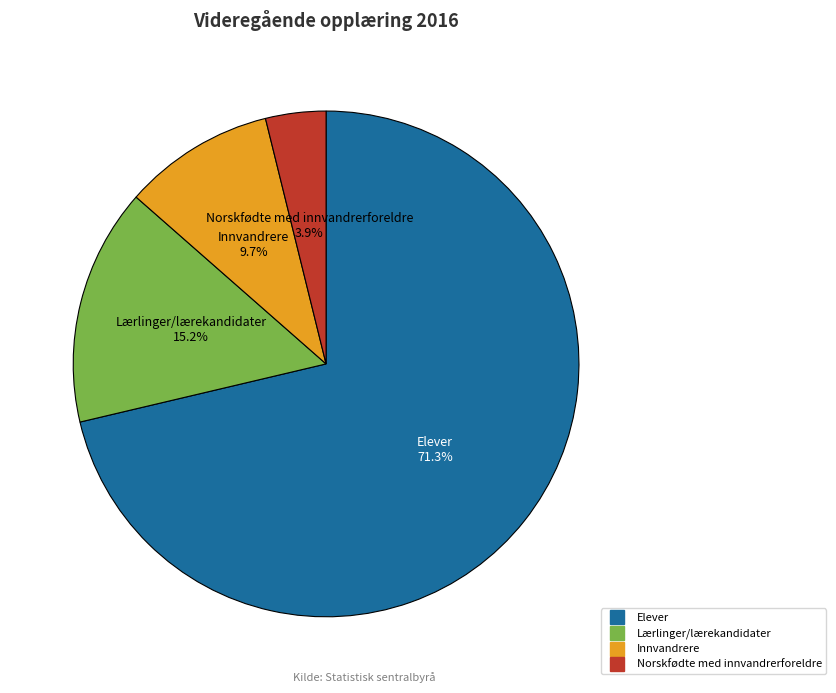

How many segments does this pie chart have?

4